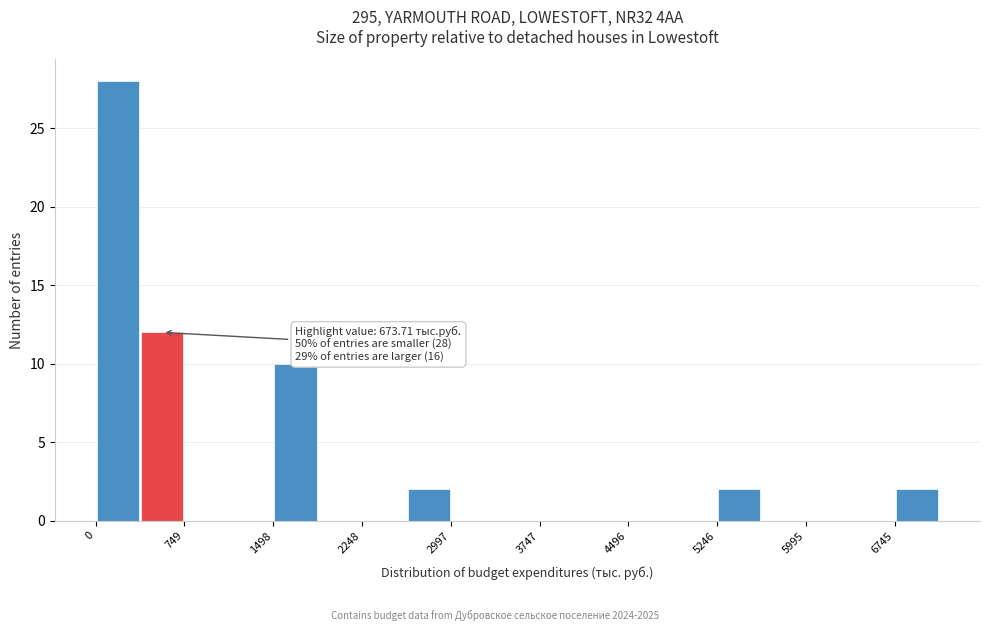

Around what value on the x-axis is the tallest bar? Give the approximate position of its centre, as read against the axis.

200